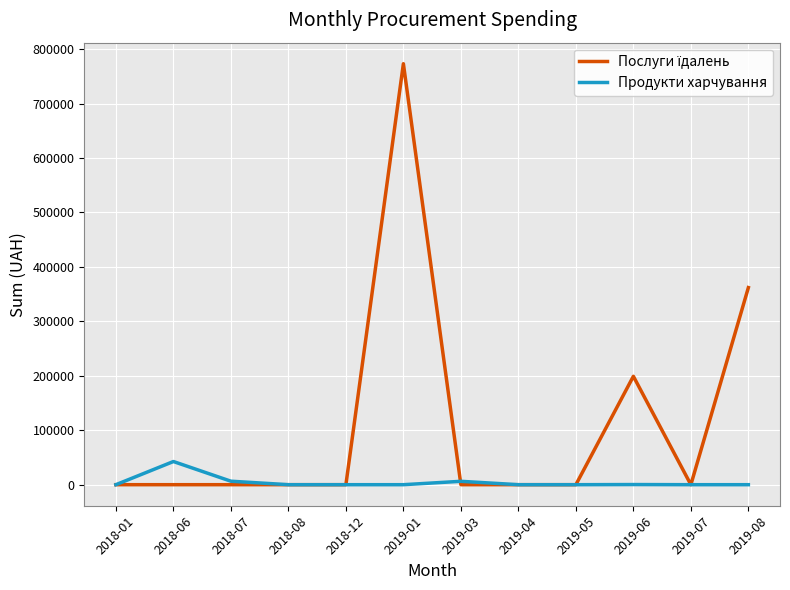

The Продукти харчування series shows 0.0 at 2019-05. True or false?

True